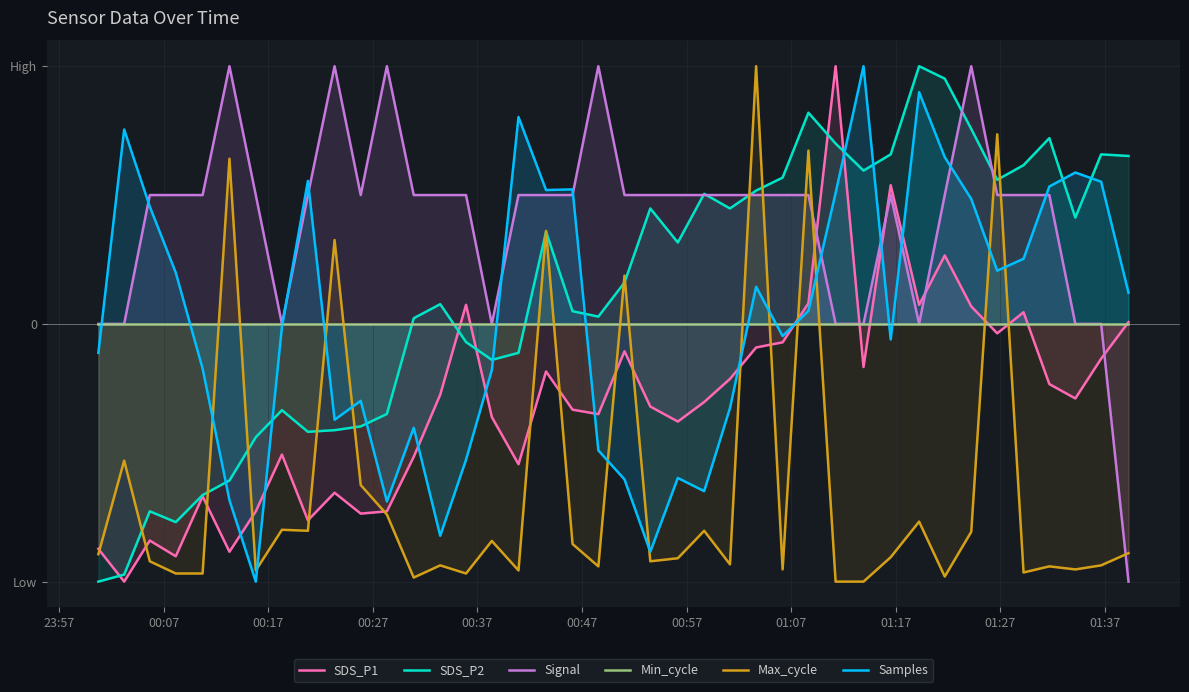

The SDS_P1 series shows 0.0 at 27. True or false?

False